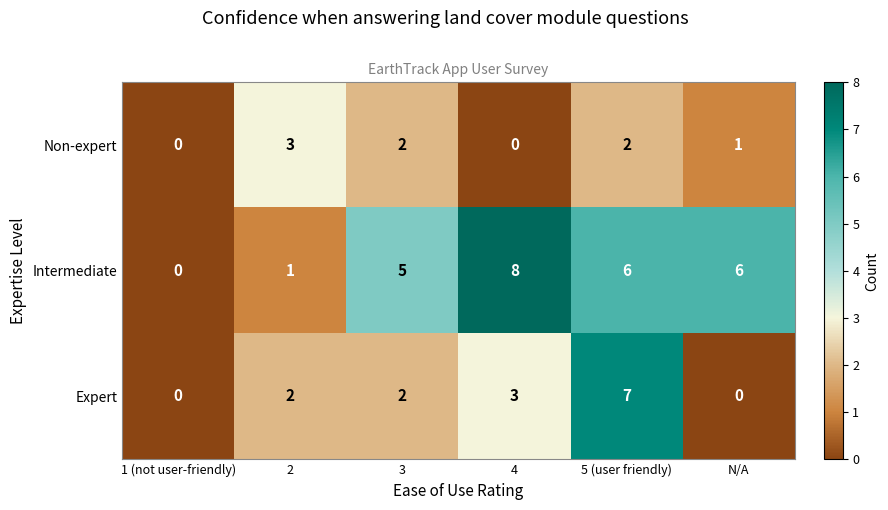

At which category is the sum across all series the highest?

5 (user friendly)